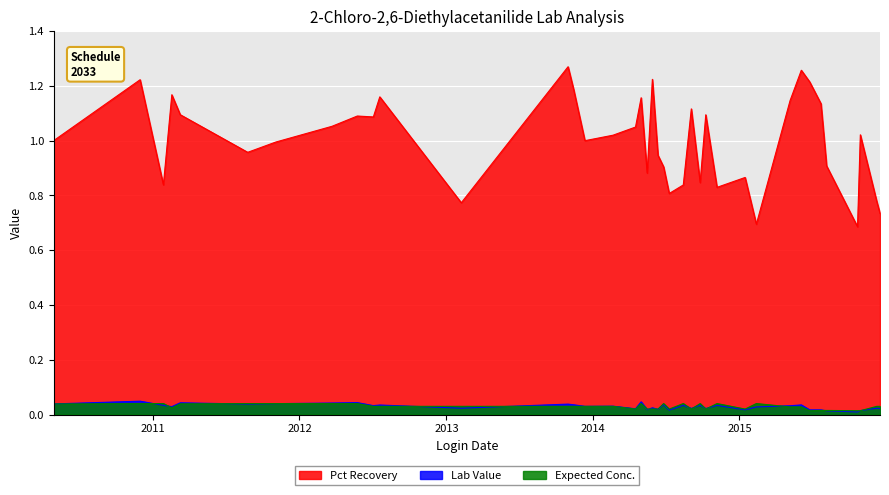

Rank the series at 2014-09-25 from lowest to highest value.

Lab Value, Expected Conc., Pct Recovery